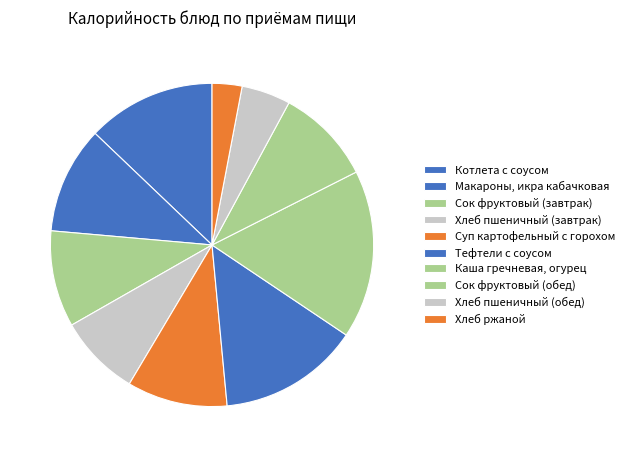

How many segments does this pie chart have?

10